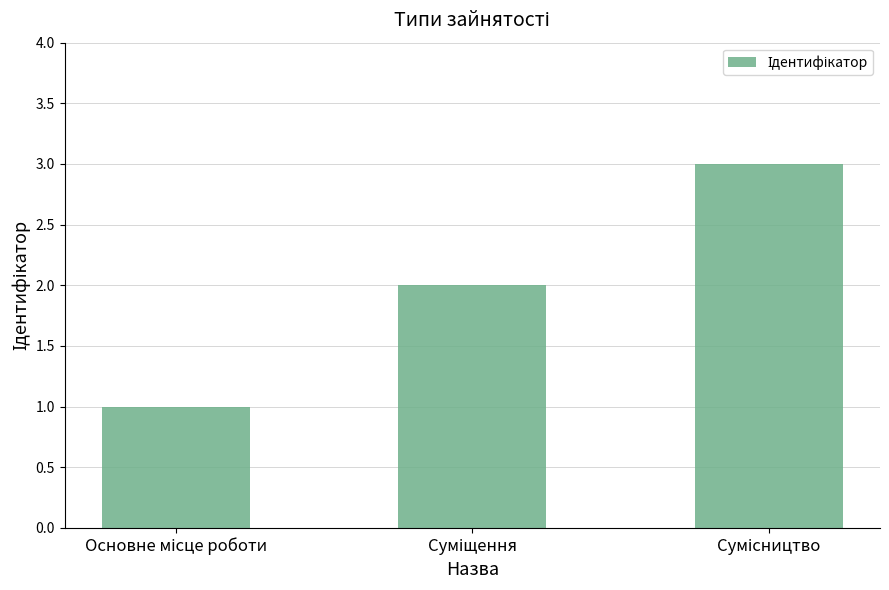

Are the bars horizontal?

No